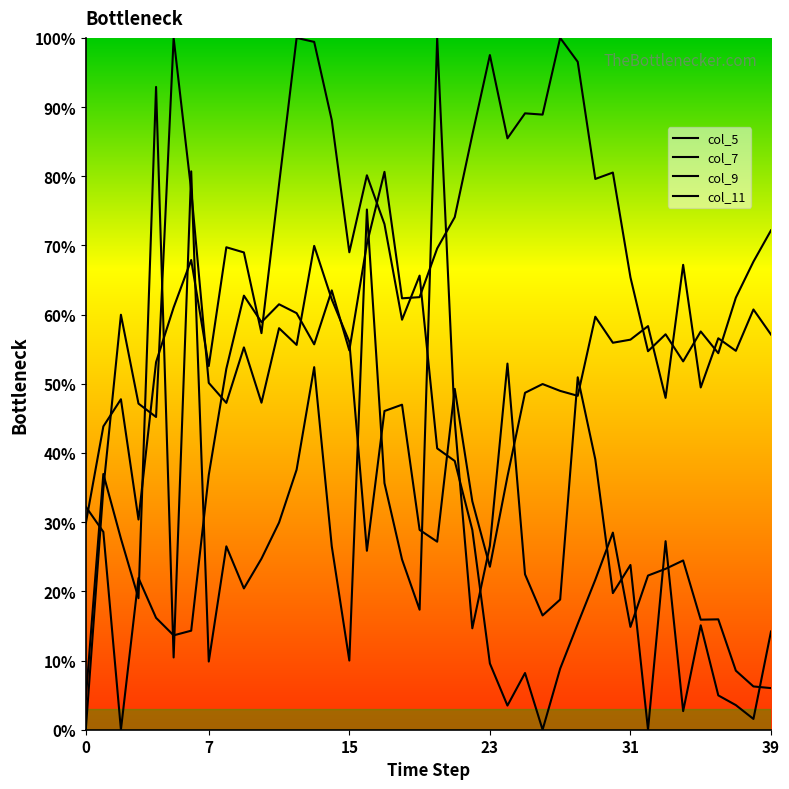

Between 34 and 18, which is larger?

18